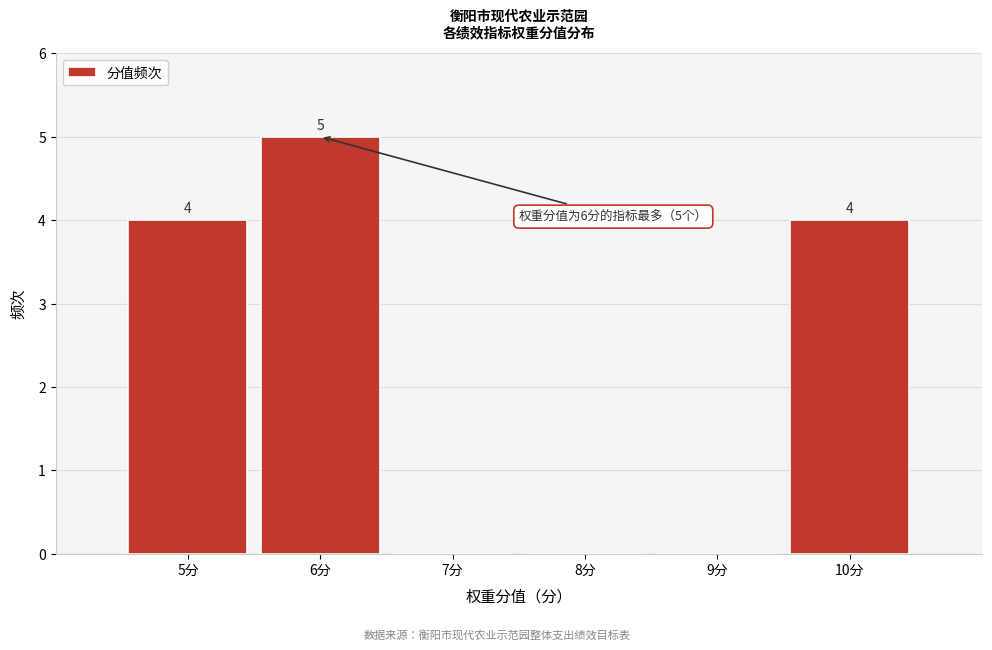

Reading left to right, what are all the values shown in this chart?

5分=4	6分=5	7分=0	8分=0	9分=0	10分=4